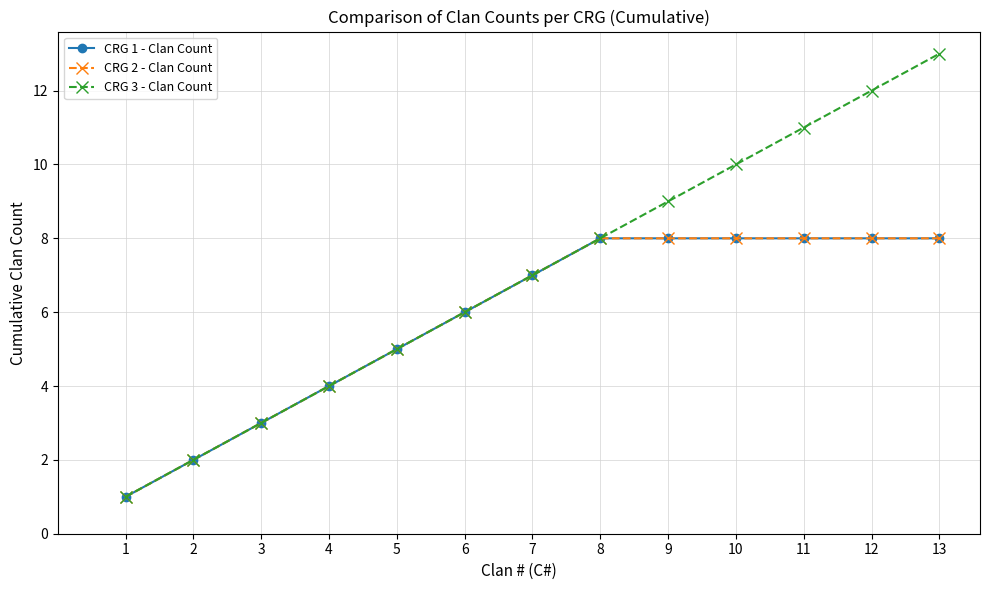

What is the difference between the maximum and minimum values in the CRG 1 - Clan Count series?

7